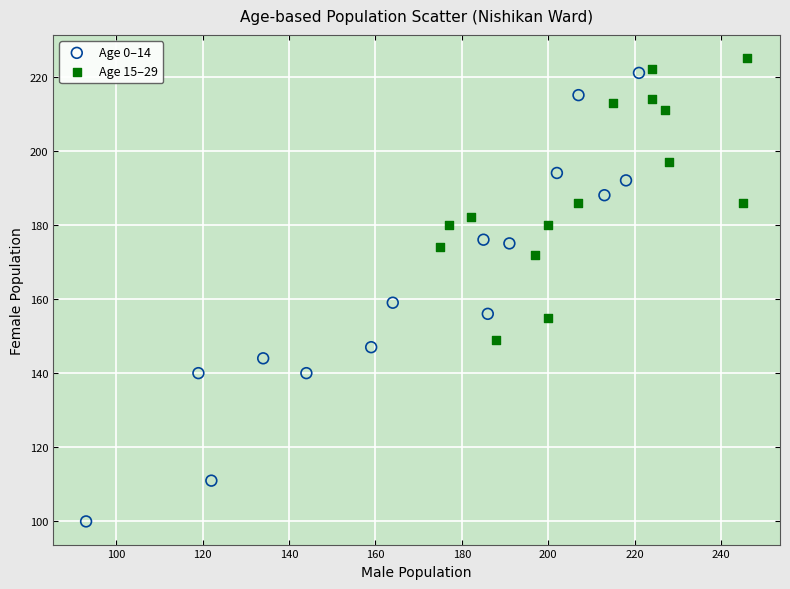

Which series has the largest Y range (max minus min)?

Age 0–14